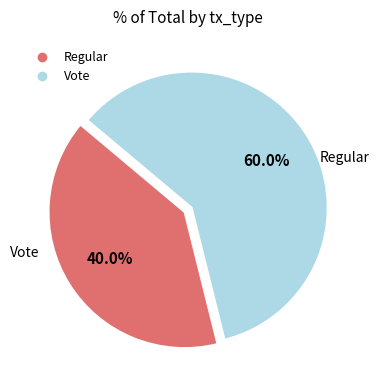

Is the sum of Regular and Vote greater than half?

Yes